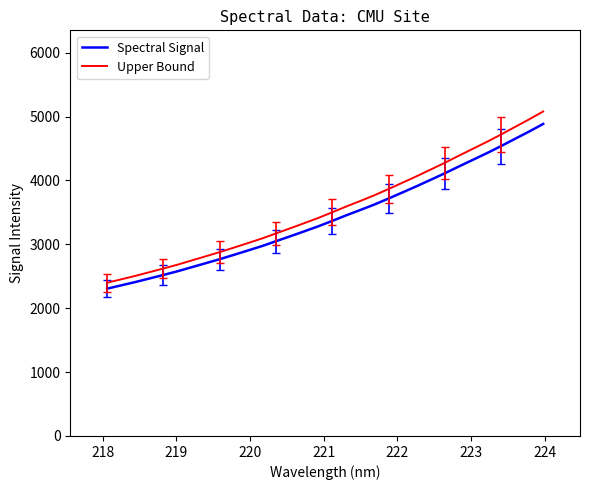

What is the difference between the second highest and minimum values in the Spectral Signal series?

2459.8